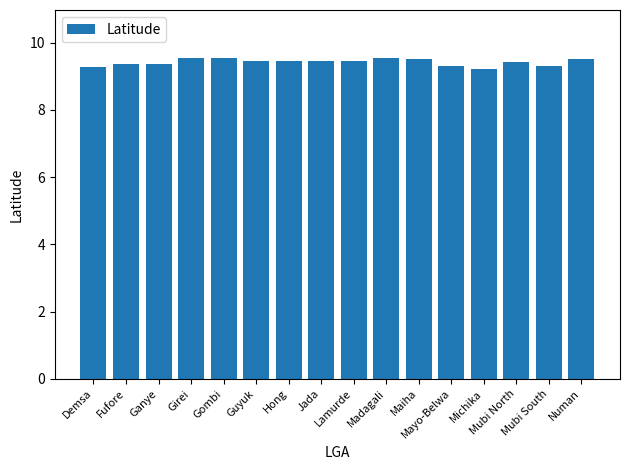

The value at Mayo-Belwa is 12.6. True or false?

False